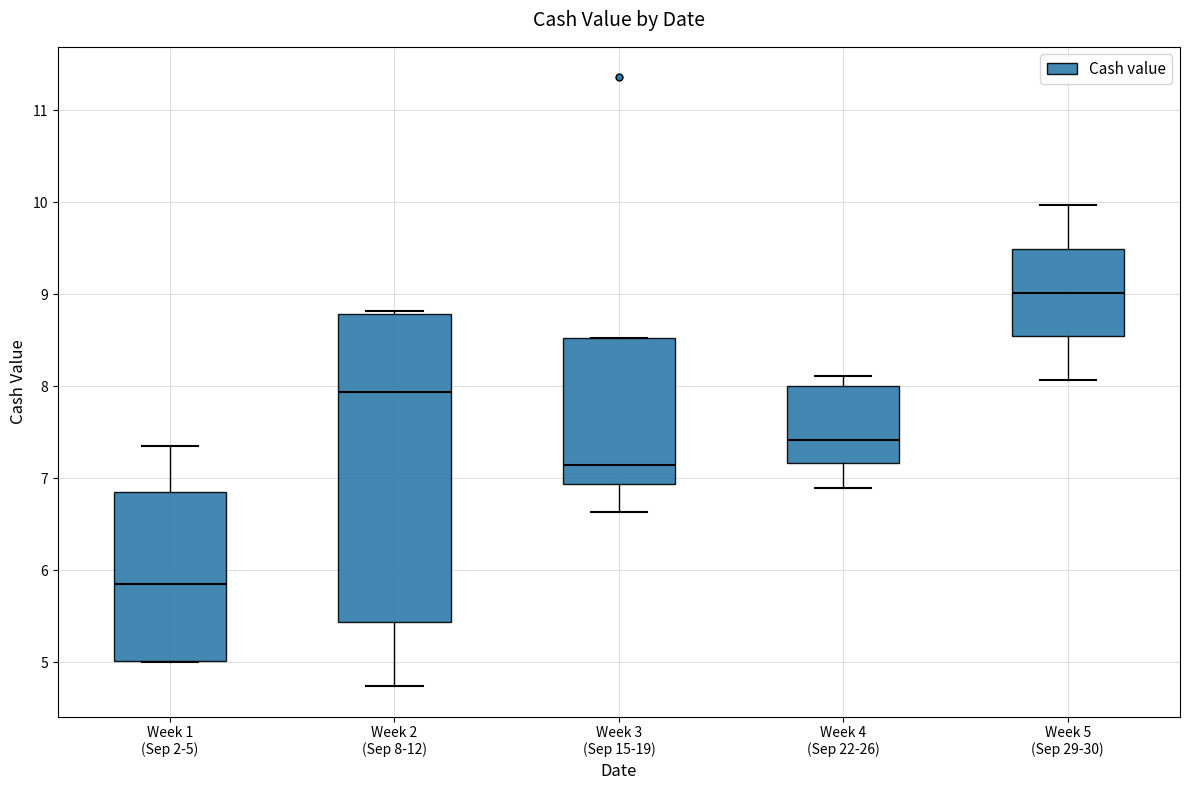

Reading left to right, read every box against the y-axis: the position of its median line, the range the box covers, and the ends of its whiskers. The values are not printed on the chart, so give them approximately, as read against the axis.

Week 1 (Sep 2-5): median 5.9, box 5.0 to 6.9, whiskers 5.0 to 7.4
Week 2 (Sep 8-12): median 7.9, box 5.4 to 8.8, whiskers 4.7 to 8.8 (just above the box's upper edge)
Week 3 (Sep 15-19): median 7.2, box 6.9 to 8.5, whiskers 6.6 to 8.5
Week 4 (Sep 22-26): median 7.4, box 7.2 to 8.0, whiskers 6.9 to 8.1
Week 5 (Sep 29-30): median 9.0, box 8.5 to 9.5, whiskers 8.1 to 10.0